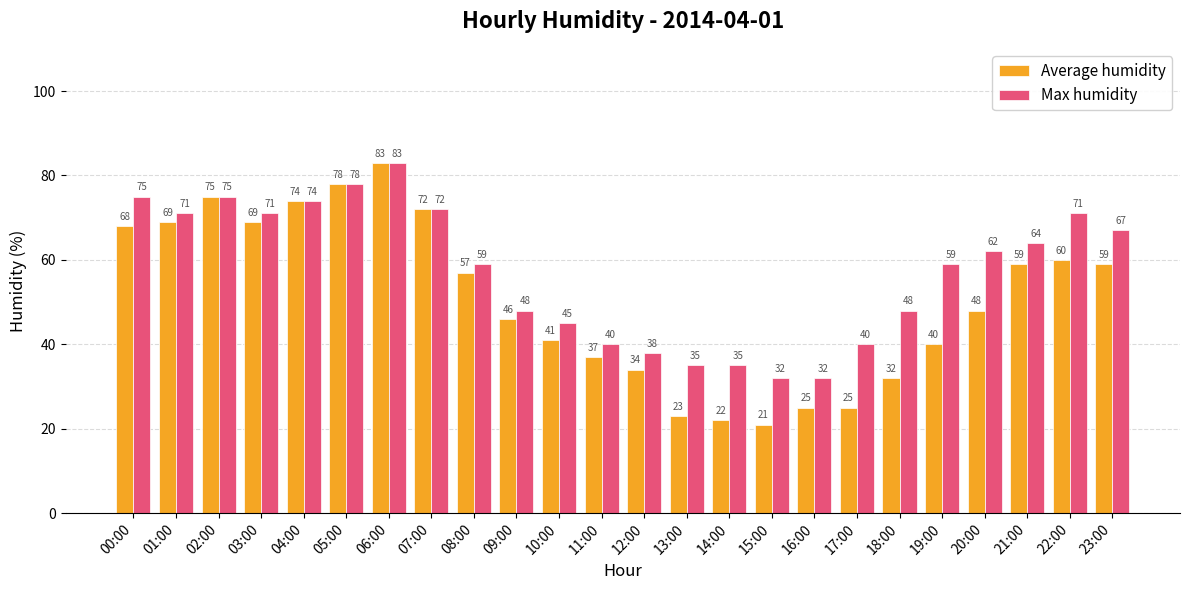

Which series has the widest spread of values?

Average humidity